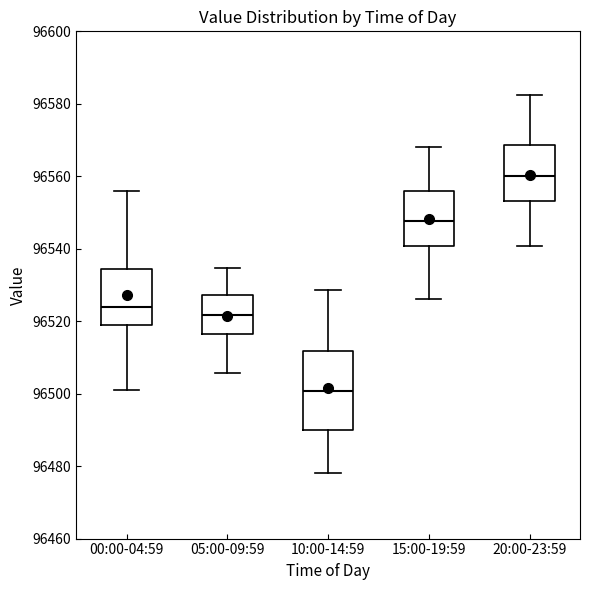

Reading left to right, transcribe this box plot: for each box, give where its median line is, the range the box spans, and where its two whiskers end, as read against the y-axis. The values are not printed on the chart, so give them approximately, as read against the axis.

00:00-04:59: median 96524, box 96518 to 96534, whiskers 96500 to 96556
05:00-09:59: median 96522, box 96516 to 96528, whiskers 96506 to 96534
10:00-14:59: median 96500, box 96490 to 96512, whiskers 96478 to 96528
15:00-19:59: median 96548, box 96540 to 96556, whiskers 96526 to 96568
20:00-23:59: median 96560, box 96554 to 96568, whiskers 96540 to 96582